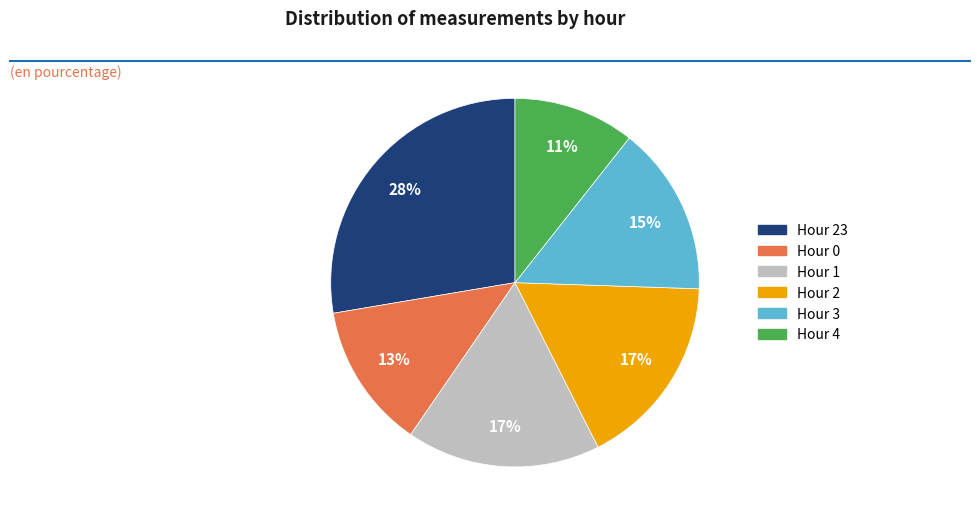

To the nearest percent, what is the difference between the largest and smallest slice percentages?

17%